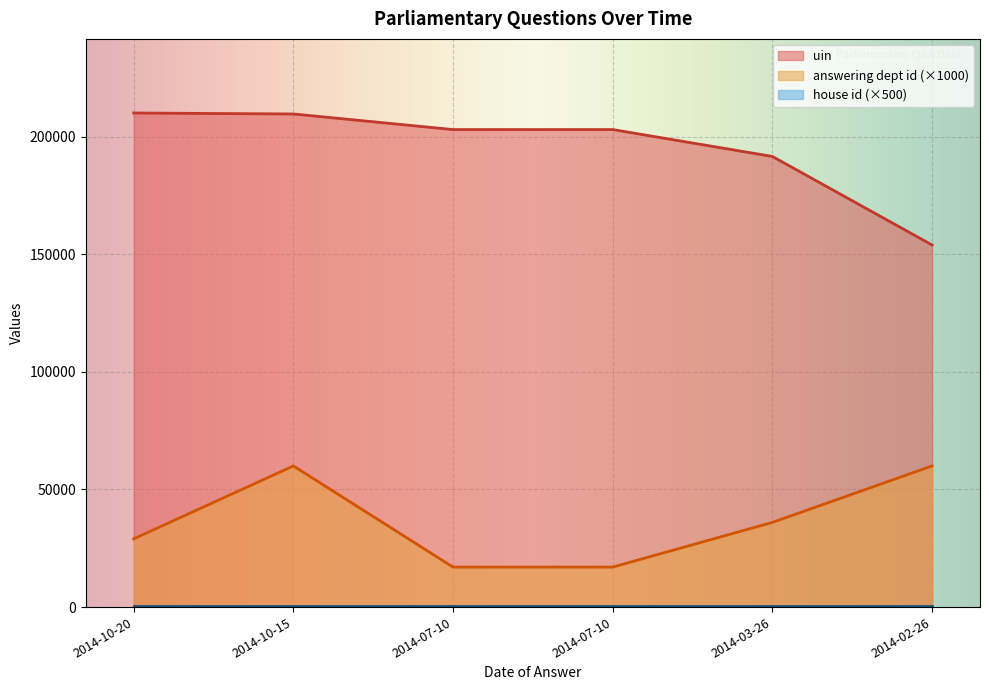

Which series changed the most between 2014-10-15 and 2014-03-26?

answering dept id (×1000)